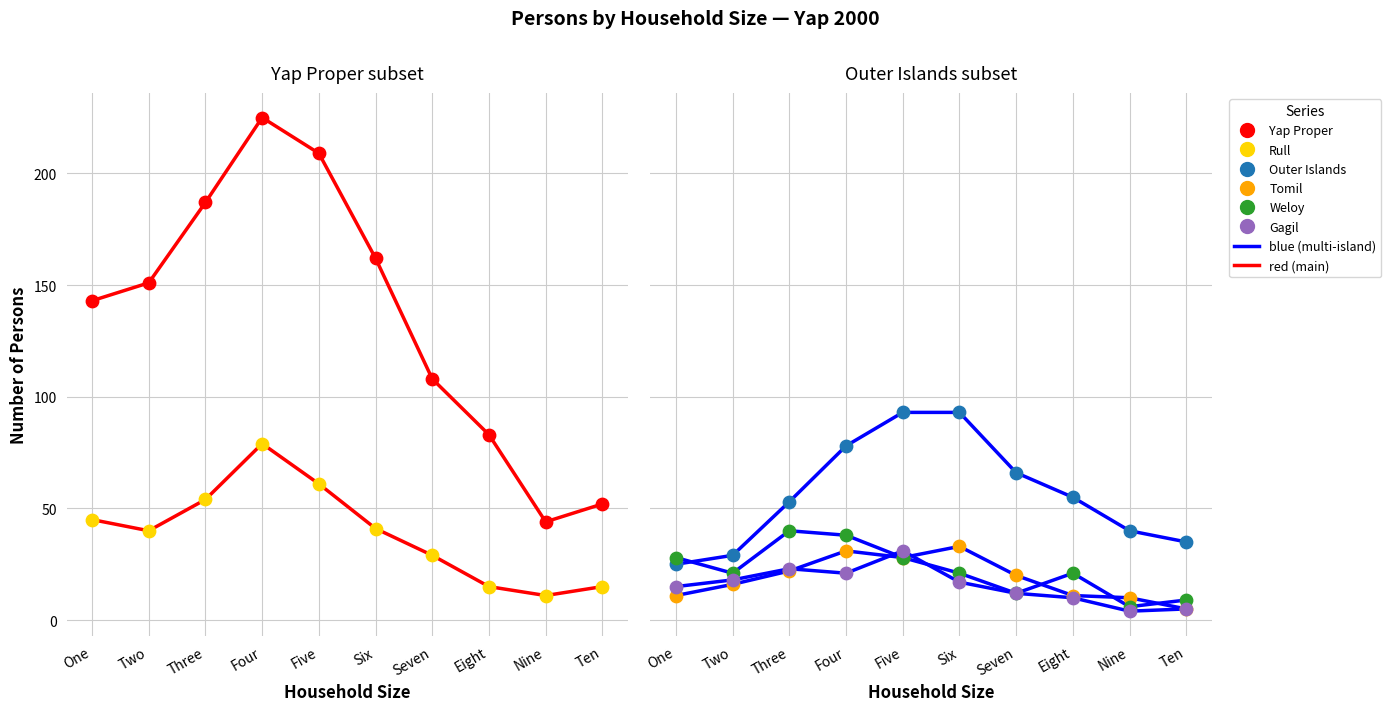

At how many categories does at least one series exceed 223?

1